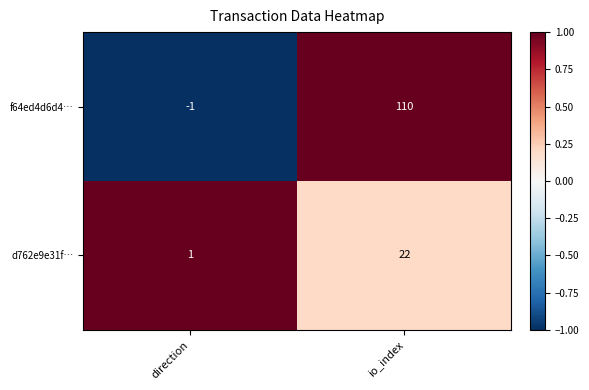

List the labels in order of f64ed4d6d4… value, largest first.

io_index, direction